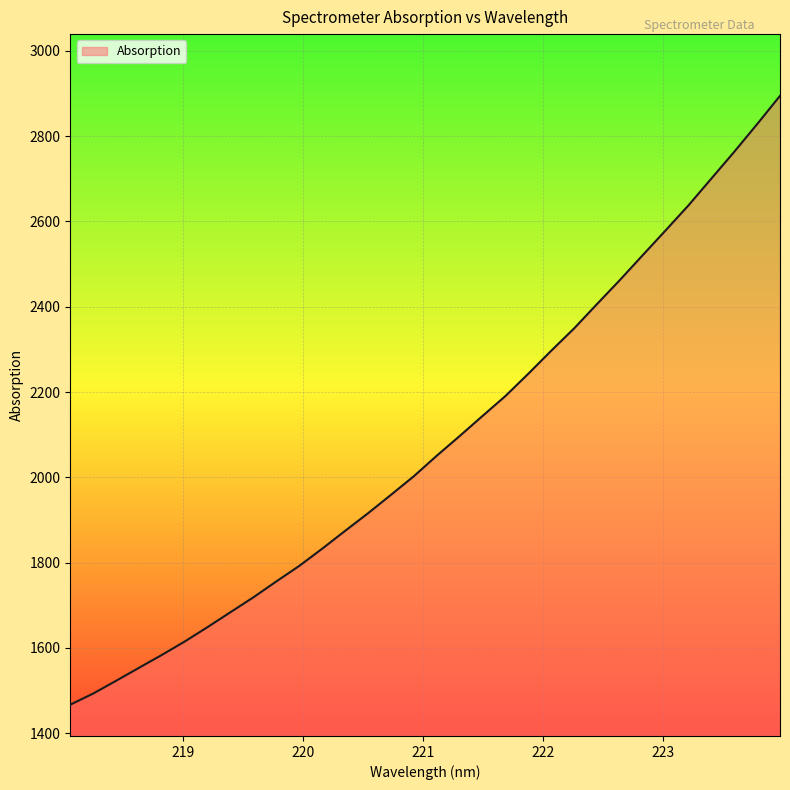

How many values are below 2050?

16